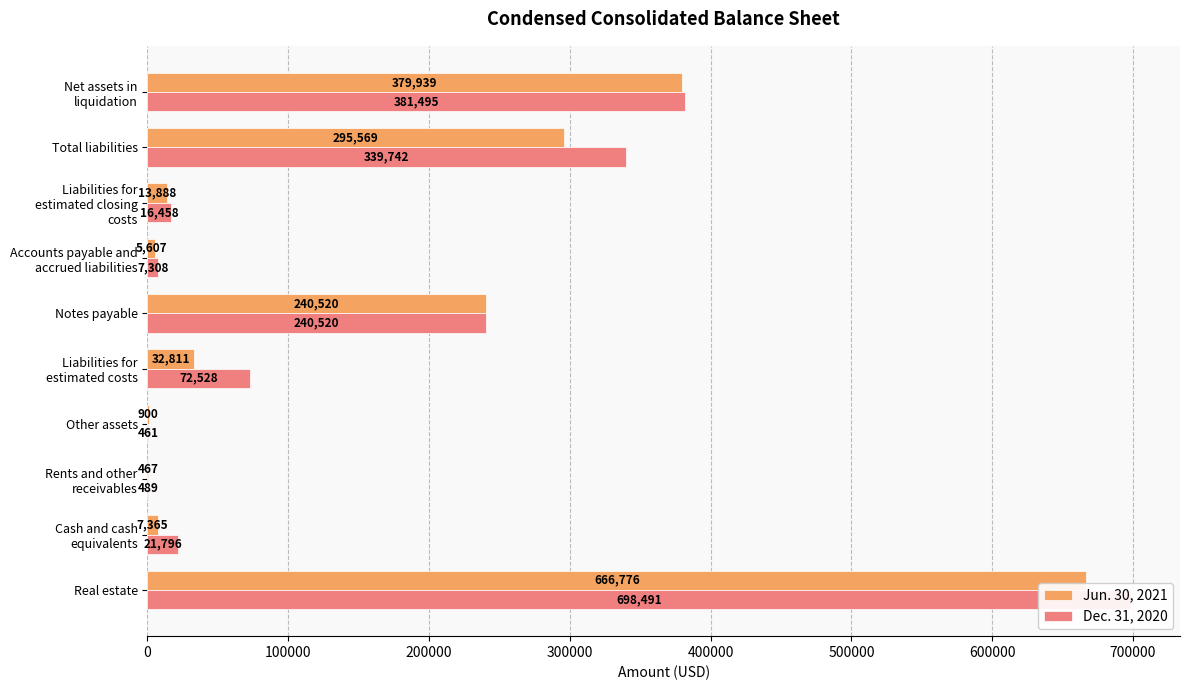

Rank the series by their maximum value, from lowest to highest.

Jun. 30, 2021, Dec. 31, 2020